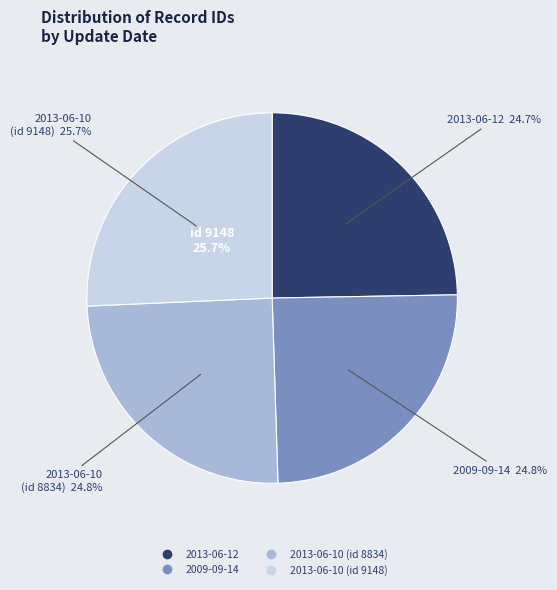

To the nearest percent, what is the combined percentage of 2013-06-12 and 2013-06-10 (8834)?

50%